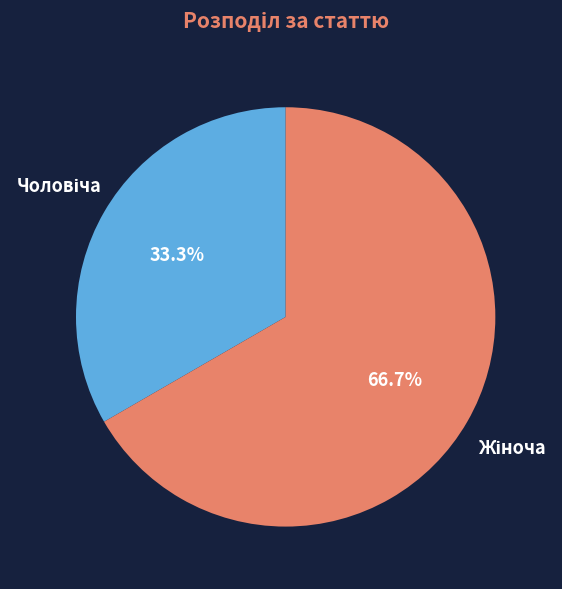

Count the number of slices in the pie.

2